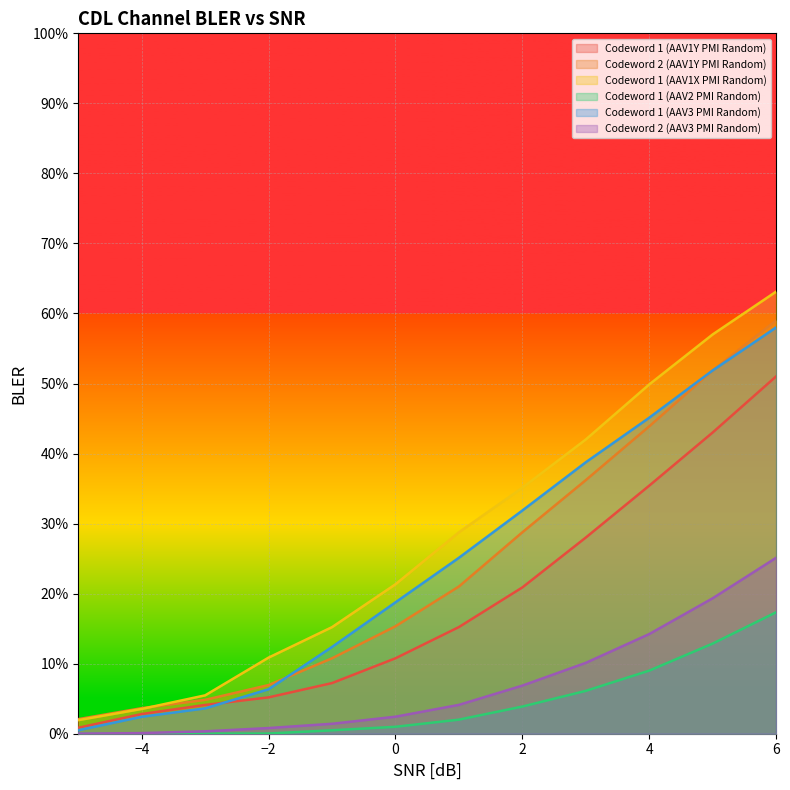

Which series changed the most between -3 and -2?

Codeword 1 (AAV1X PMI Random)